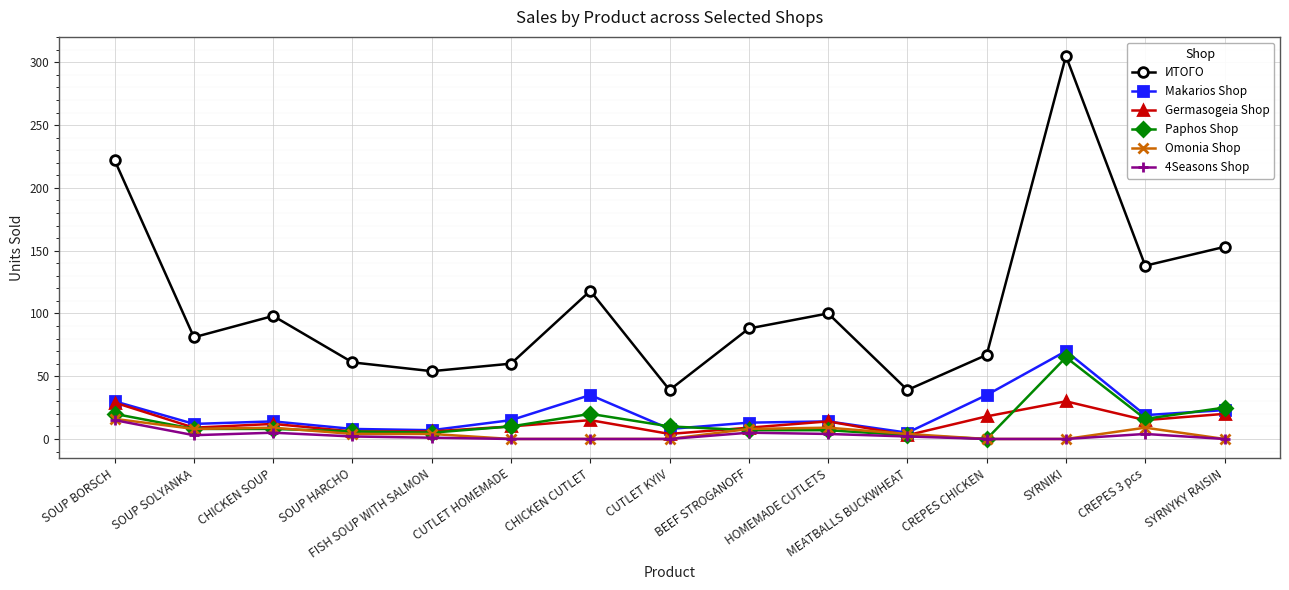

What position from the left is SOUP SOLYANKA?

2